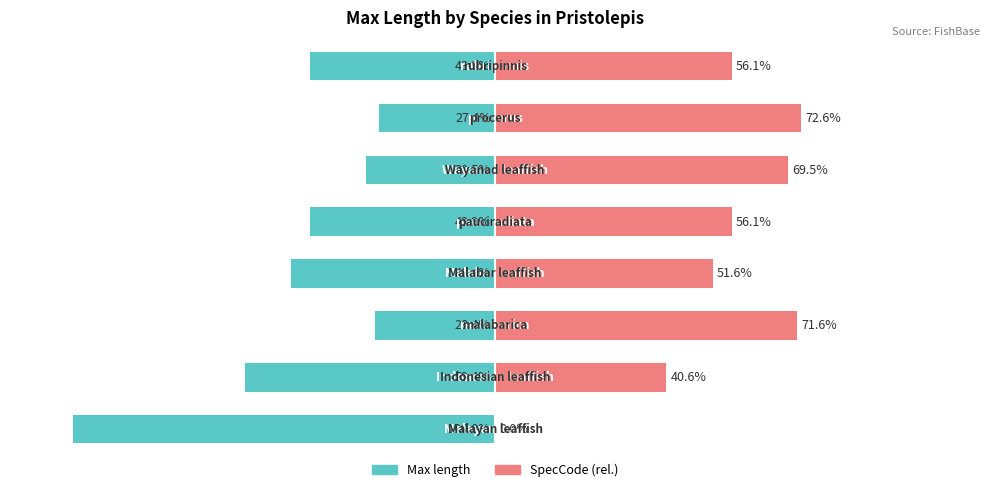

Reading left to right, what are all the values shown in this chart?

Max length: 0=-100.0	1=-59.4	2=-28.4	3=-48.4	4=-43.9	5=-30.5	6=-27.4	7=-43.9
SpecCode (rel.): 0=0.0	1=40.6	2=71.6	3=51.6	4=56.1	5=69.5	6=72.6	7=56.1